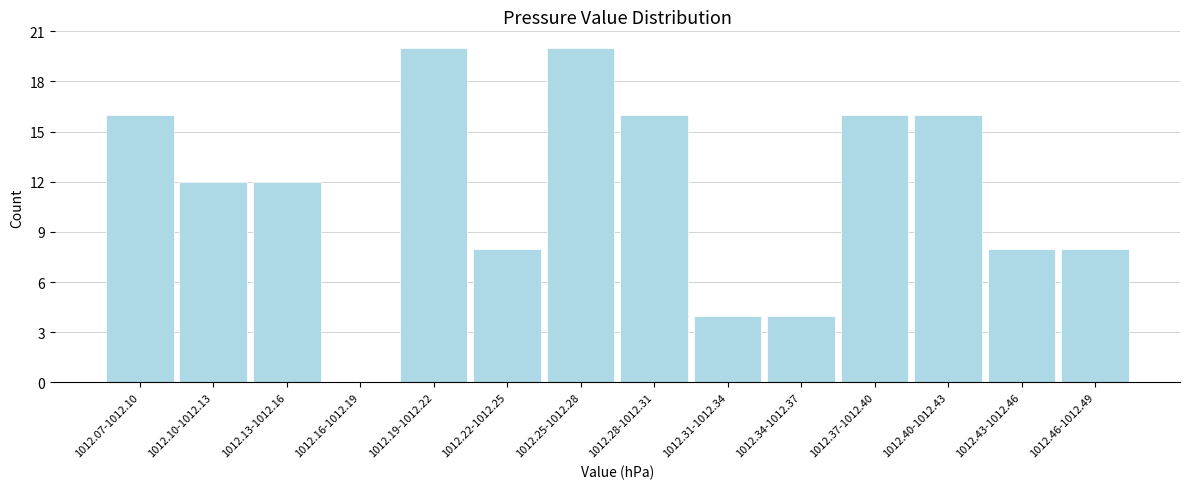

Reading left to right, list all the values displayed in this chart.

1012.07-1012.10=16	1012.10-1012.13=12	1012.13-1012.16=12	1012.16-1012.19=0	1012.19-1012.22=20	1012.22-1012.25=8	1012.25-1012.28=20	1012.28-1012.31=16	1012.31-1012.34=4	1012.34-1012.37=4	1012.37-1012.40=16	1012.40-1012.43=16	1012.43-1012.46=8	1012.46-1012.49=8